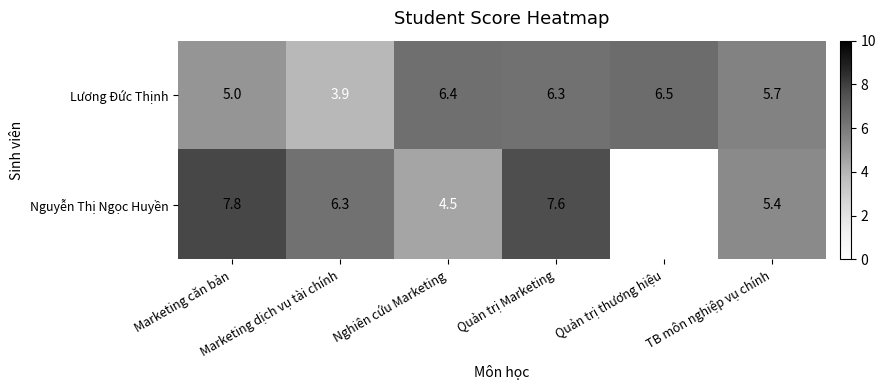

At how many categories does at least one series exceed 5?

6